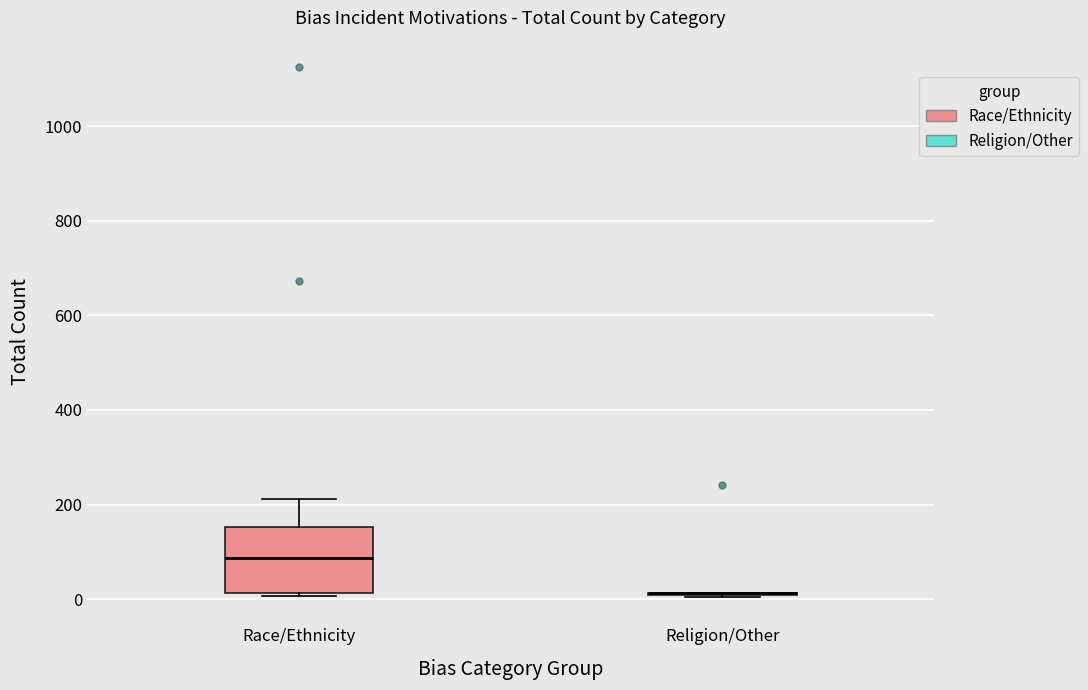

Reading left to right, read every box against the y-axis: the position of its median line, the range the box covers, and the ends of its whiskers. The values are not printed on the chart, so give them approximately, as read against the axis.

Race/Ethnicity: median 80, box 20 to 160, whiskers 0 to 220
Religion/Other: box collapsed to a line at 20, whiskers 0 to 20